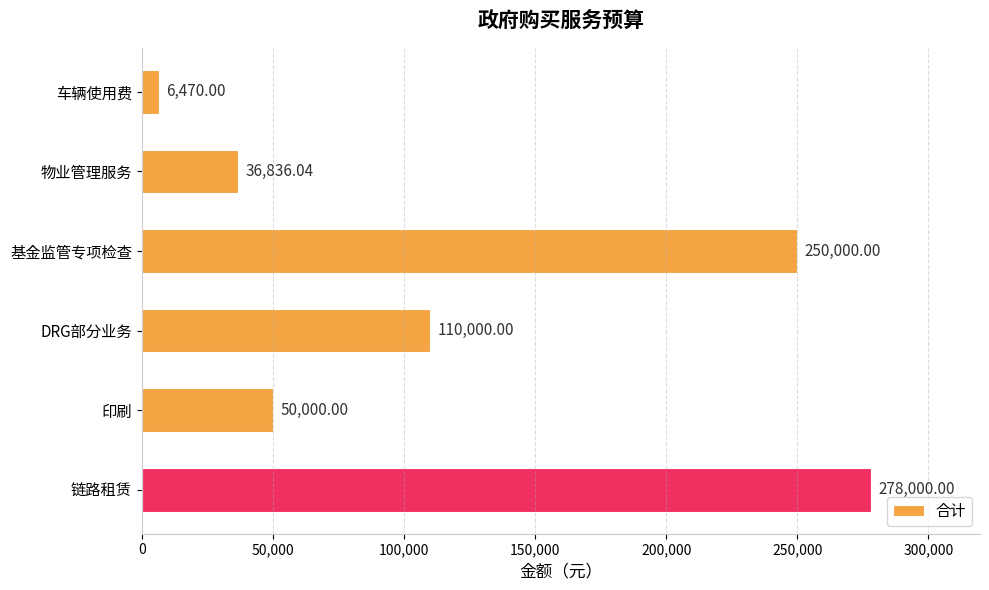

Where is the data nearest to the value 142235?

DRG部分业务